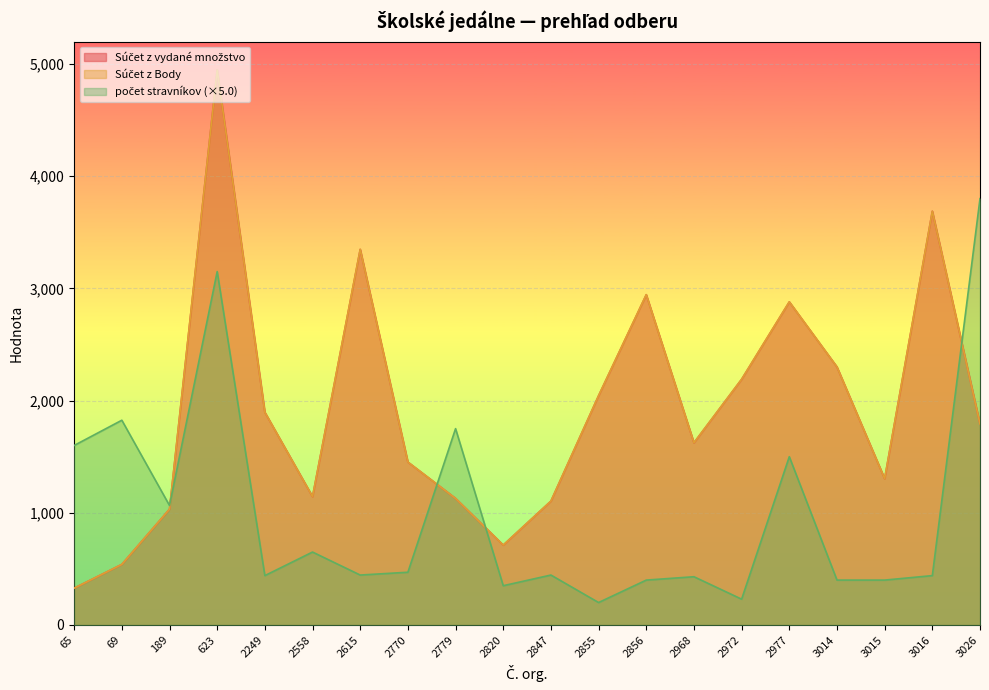

How many values in the počet stravníkov series exceed 445?

9